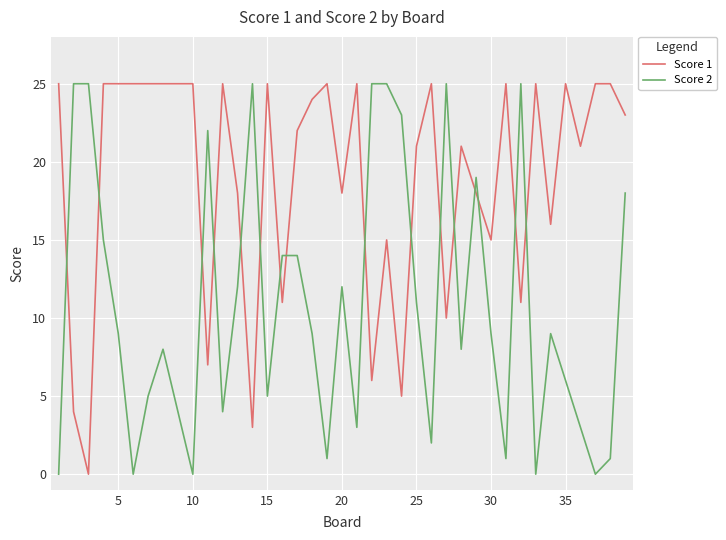

Which series has the largest total across all categories?

Score 1